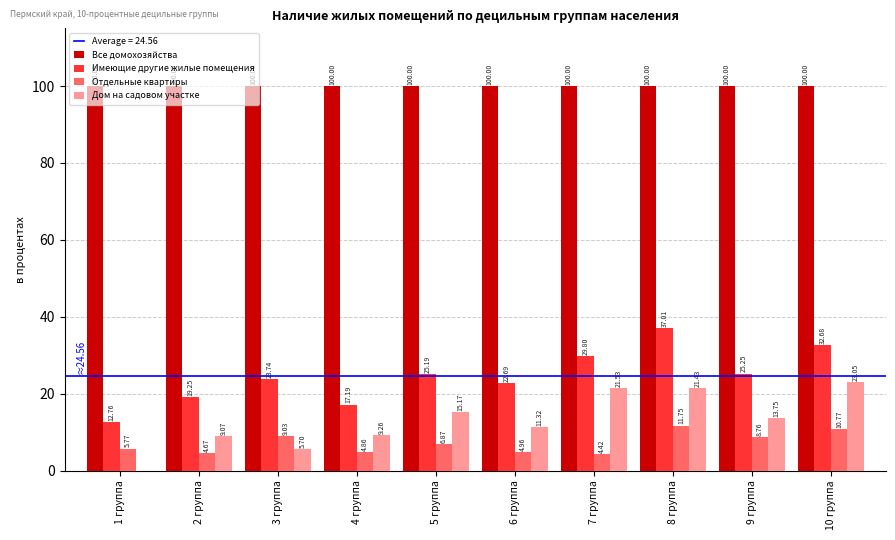

What is the sum of the Отдельные квартиры values at 8 группа and 1 группа?

17.5